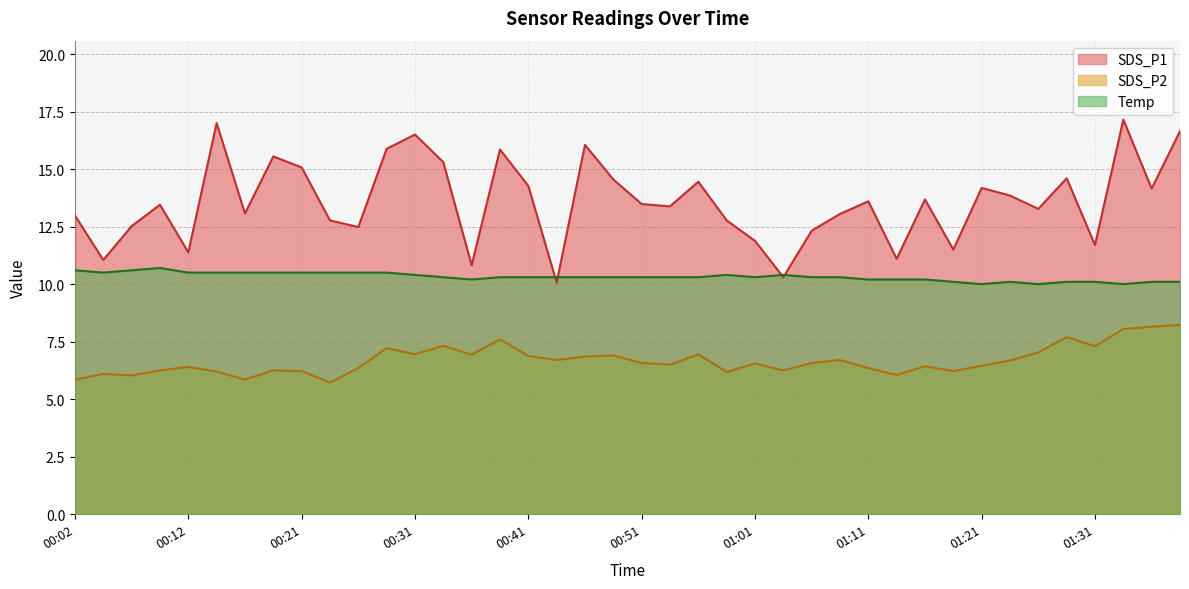

Which label corresponds to the smallest value in the chart?

00:24